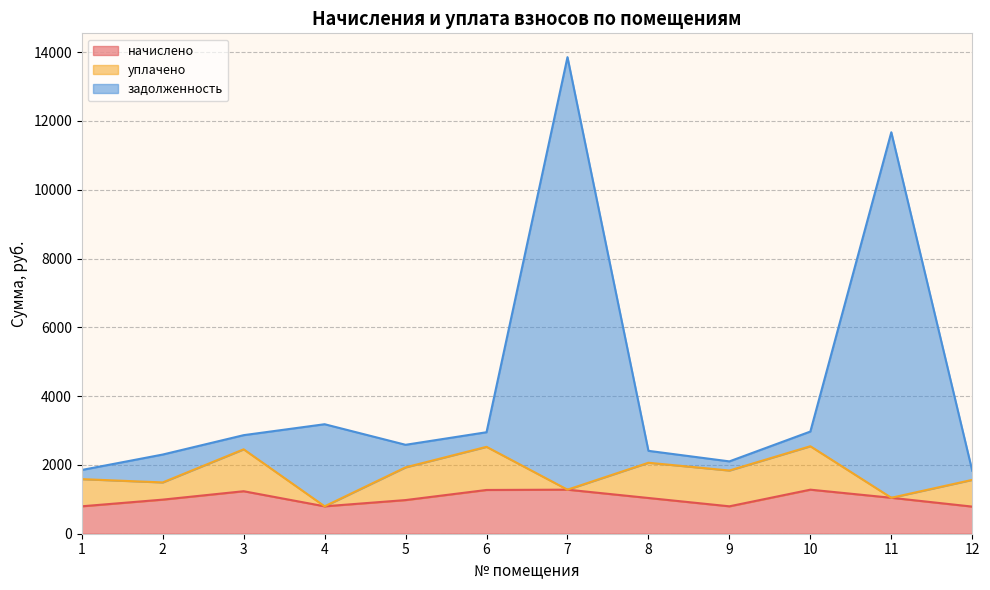

What is the value of the начислено point at the 7th from the left?

1280.9